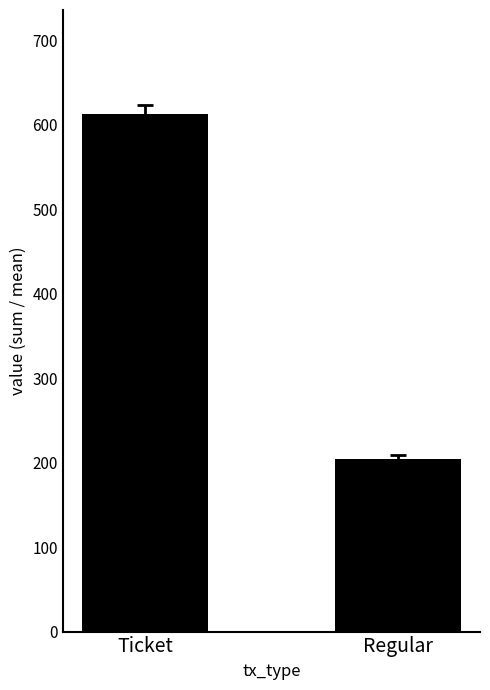

Reading left to right, extract all data points from this chart.

613.5	204.5